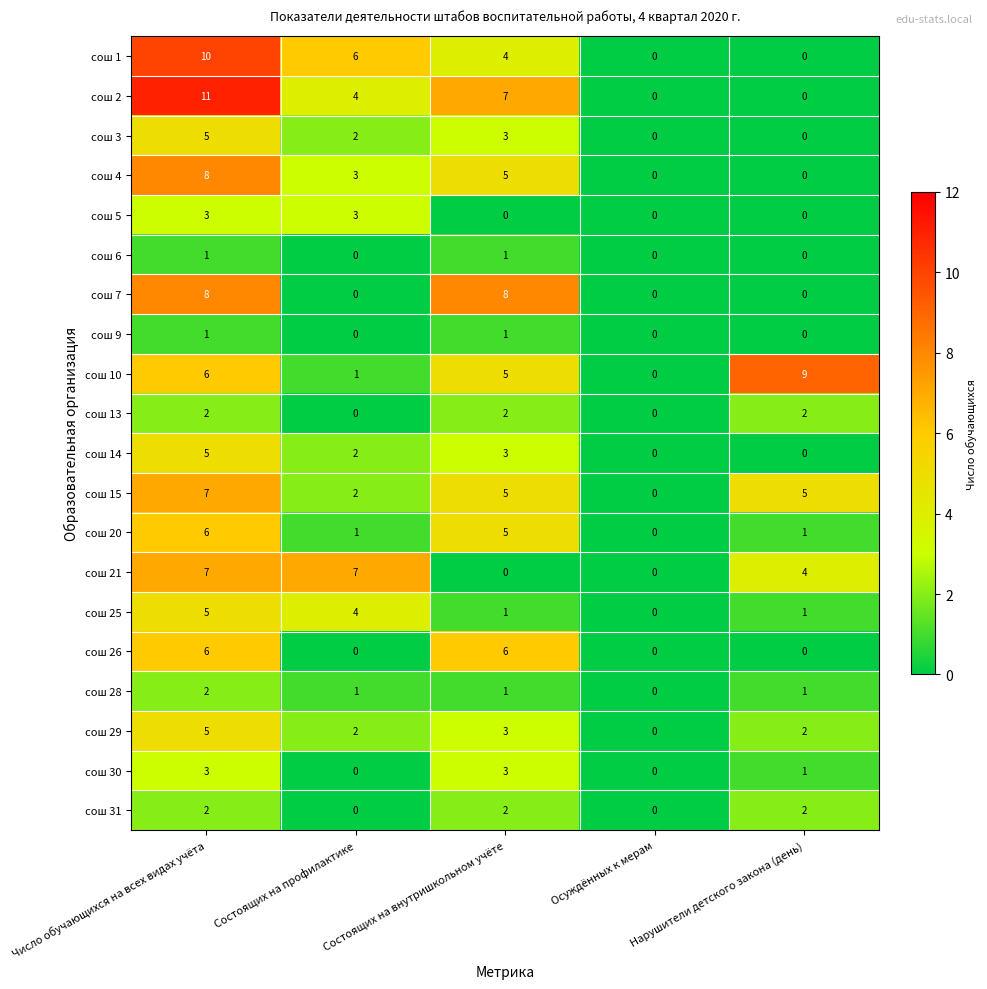

Is it true that сош 7 equals 4 at Число обучающихся на всех видах учёта?

False